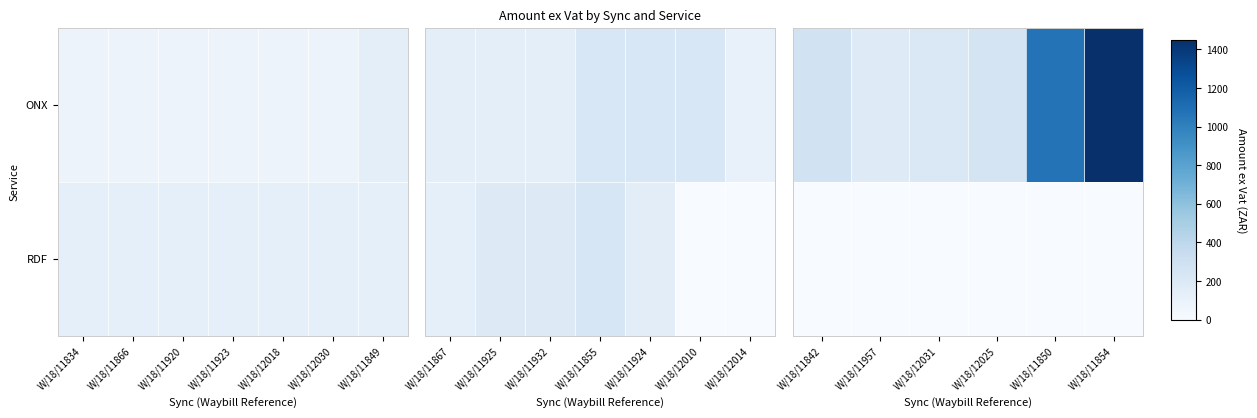

The ONX series shows 407.1 at W/18/11842. True or false?

False